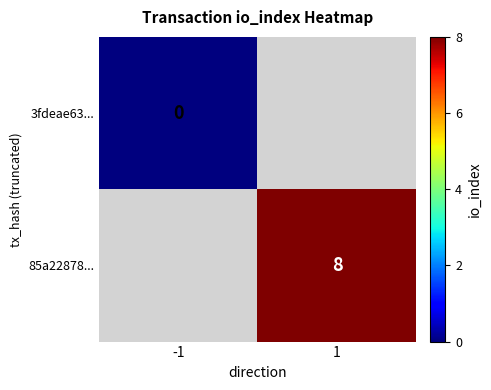

Is it true that 85a22878... equals 8 at 1?

True